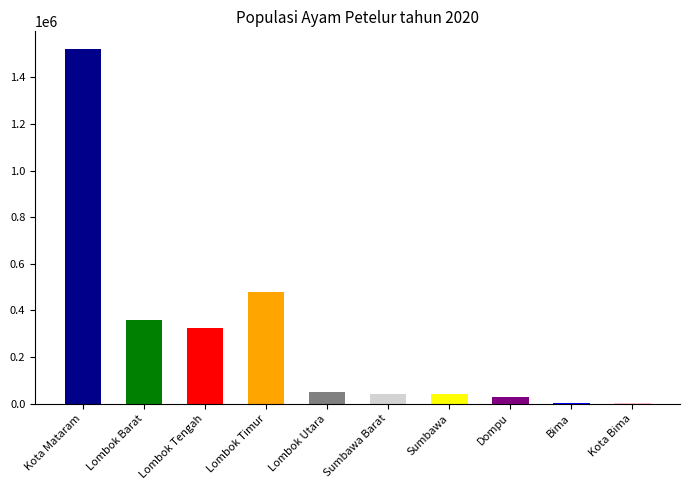

How many data points does each series have?

10